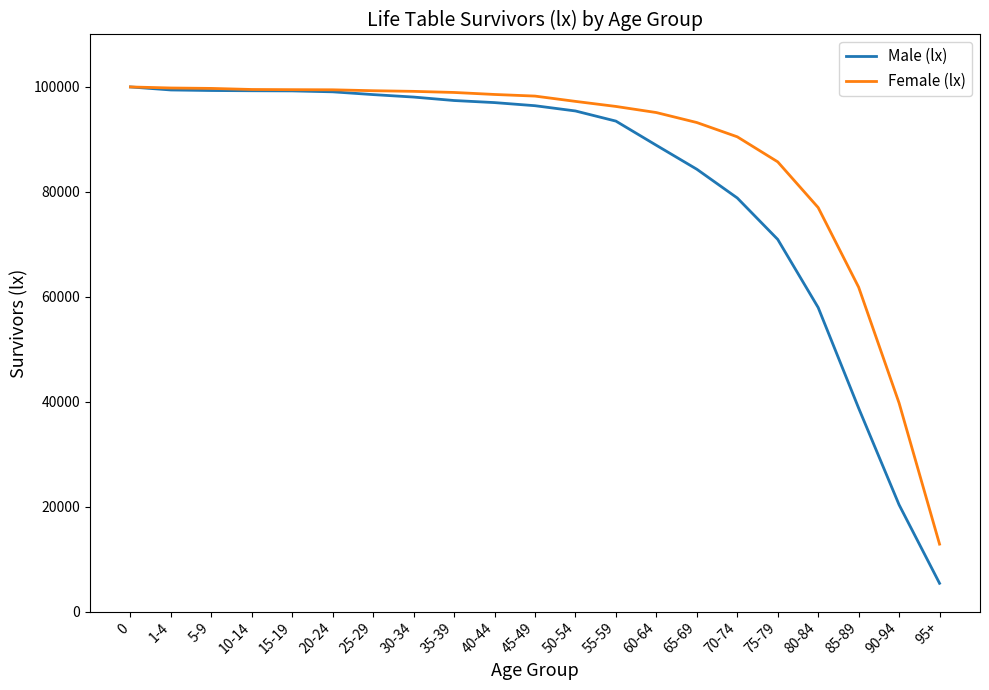

What value does the Female (lx) series have at 45-49?

98259